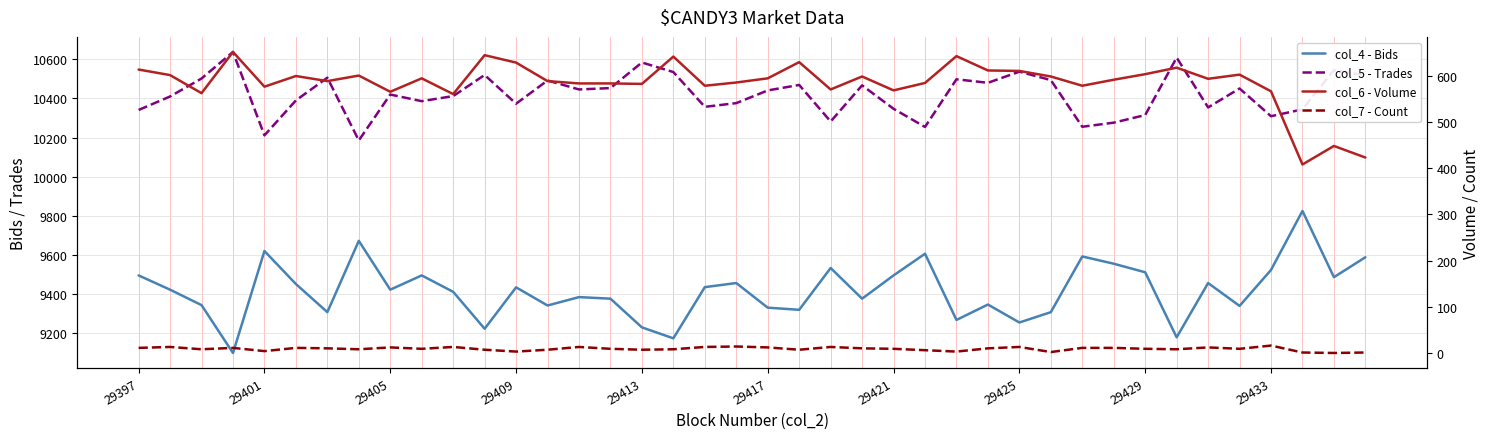

At which category is the sum across all series the highest?

37